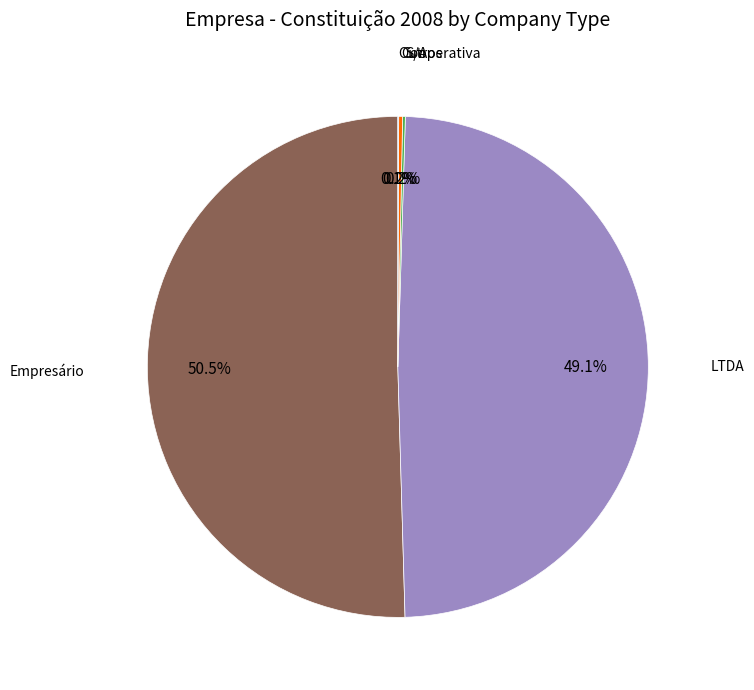

Is there a majority slice in this chart?

Yes